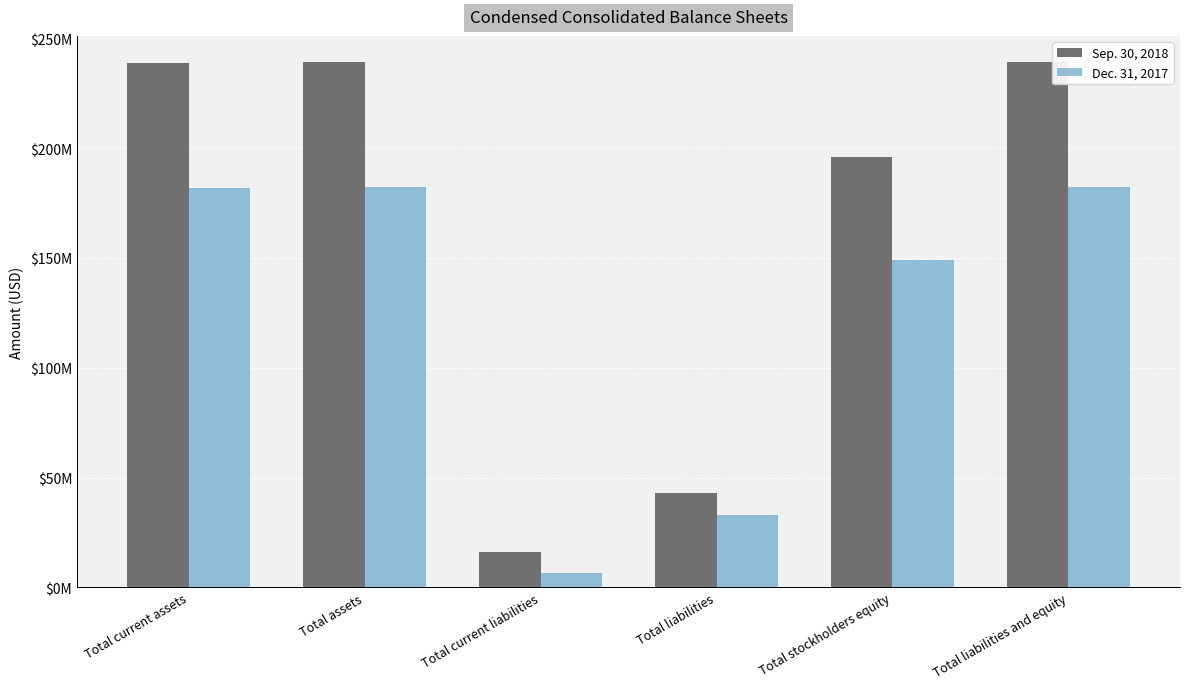

What position from the right is Total stockholders equity?

2